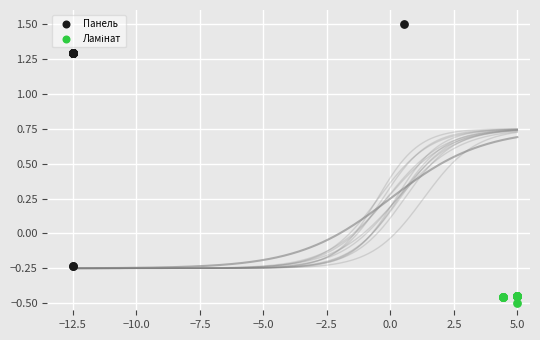

Which series reaches the maximum Y coordinate?

Панель